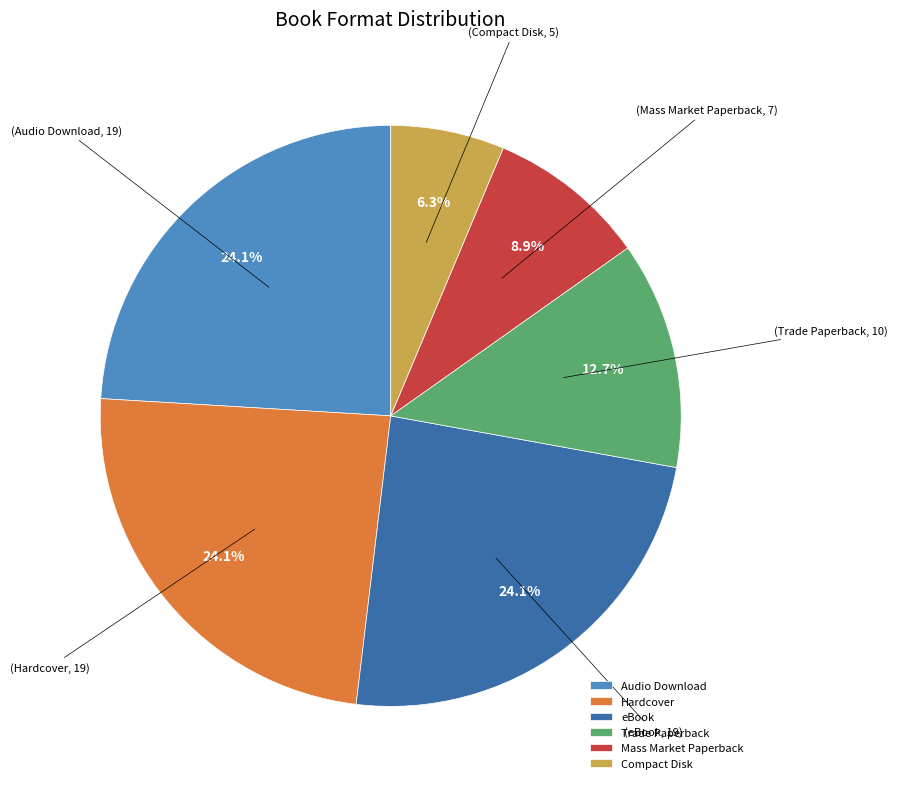

The Trade Paperback slice represents 13% of the pie. True or false?

True